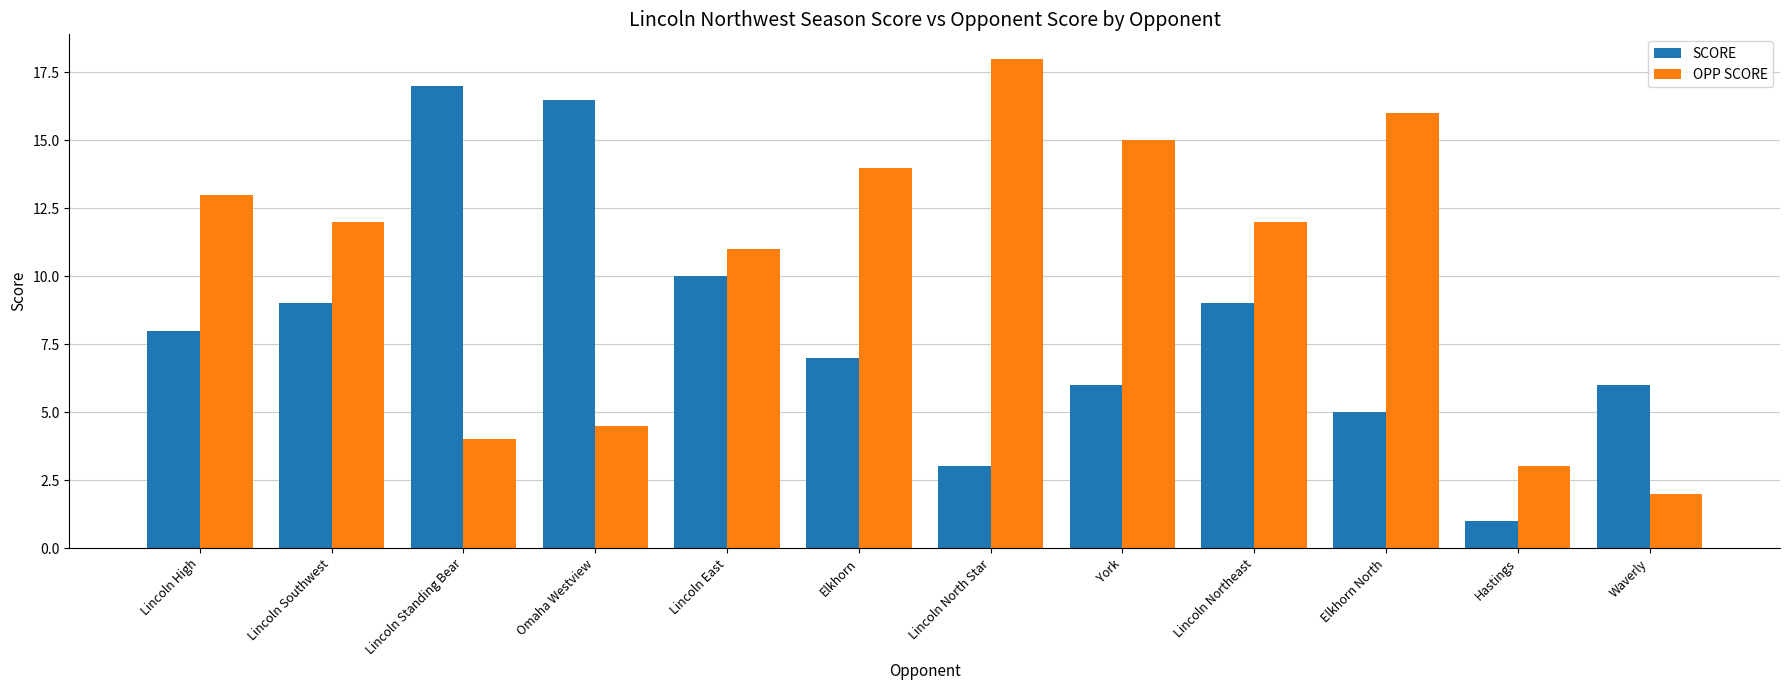

What are all the series names shown in the legend?

SCORE, OPP SCORE